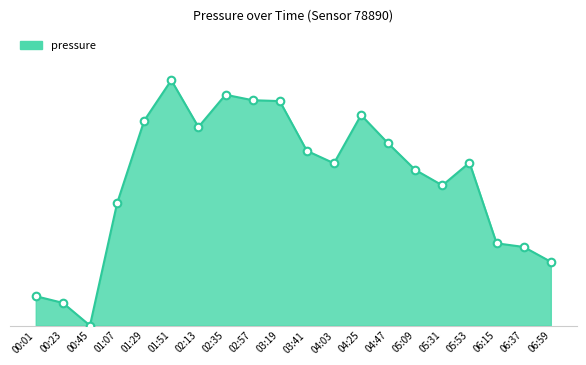

What is the change in value from 00:01 to 00:23?

-1.4